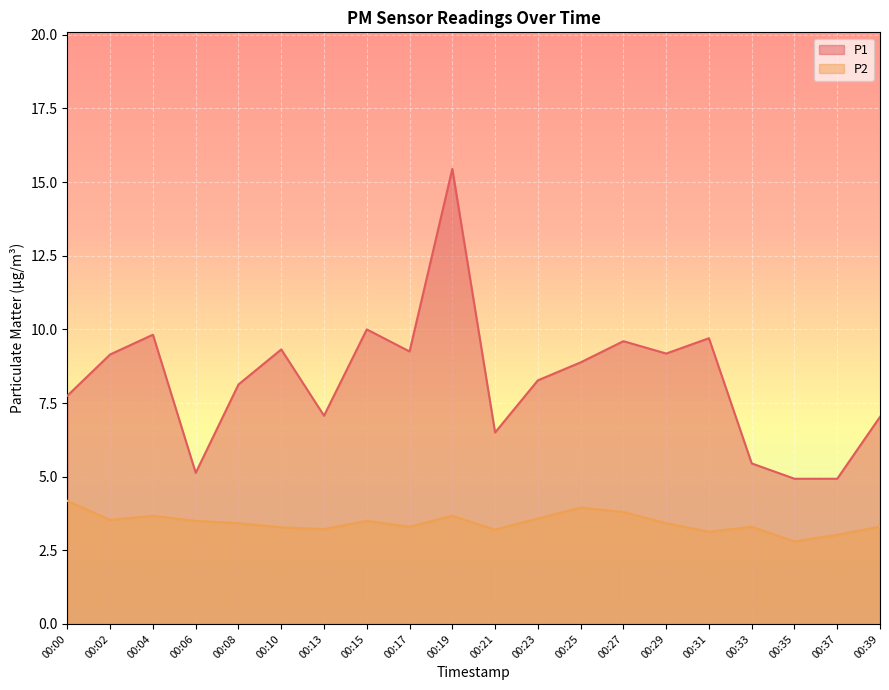

What is the sum of the P2 values at 00:29 and 00:33?

6.7